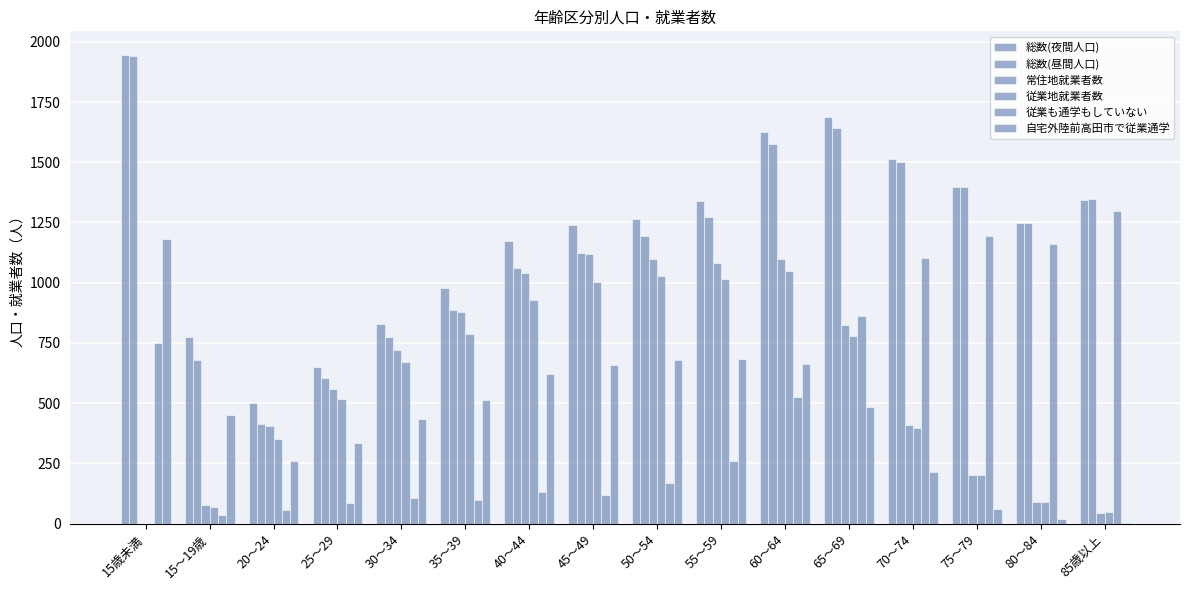

How many groups of bars are there?

16